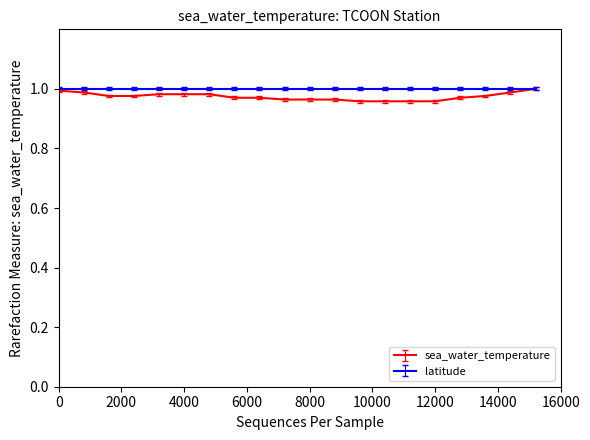

Which series has the largest range (max minus min)?

sea_water_temperature